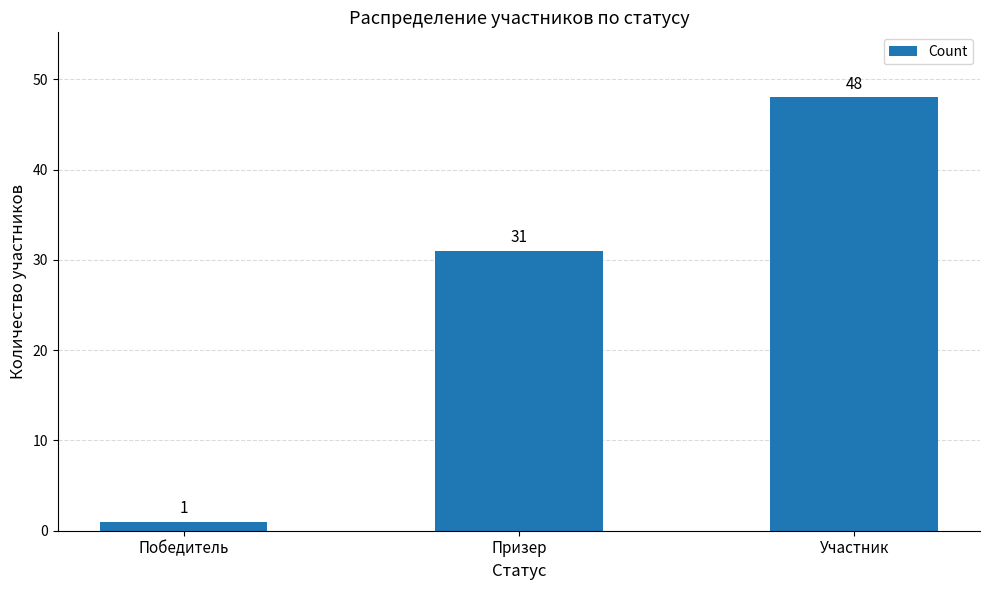

What is the greatest value displayed?

48